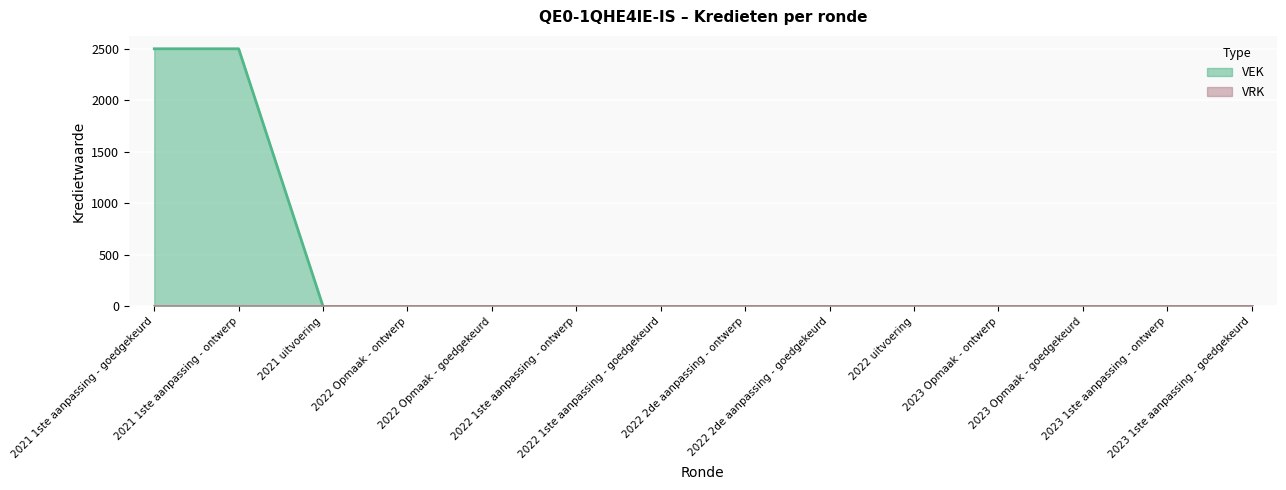

True or false: the data shows 0 at 2022 Opmaak - ontwerp.

True